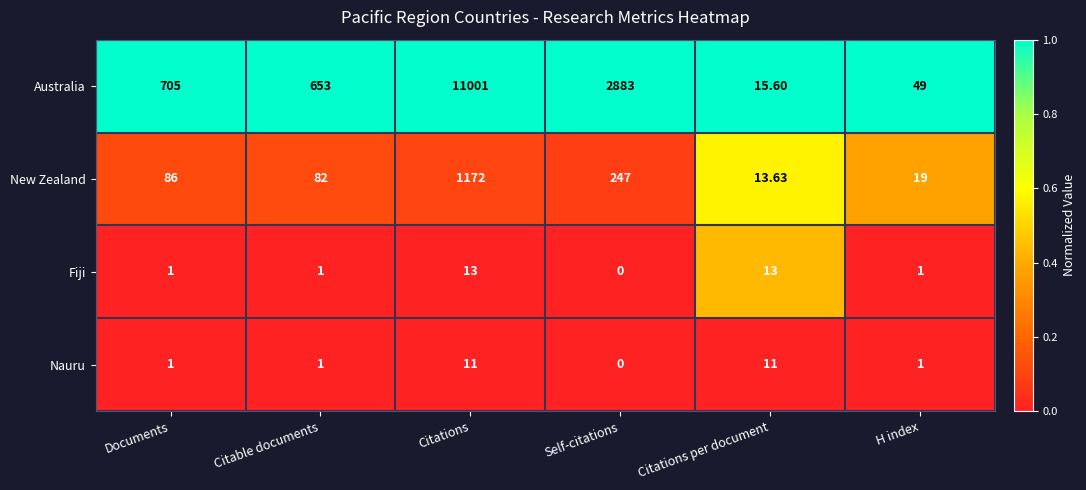

Which series changed the most between Documents and Citable documents?

Australia